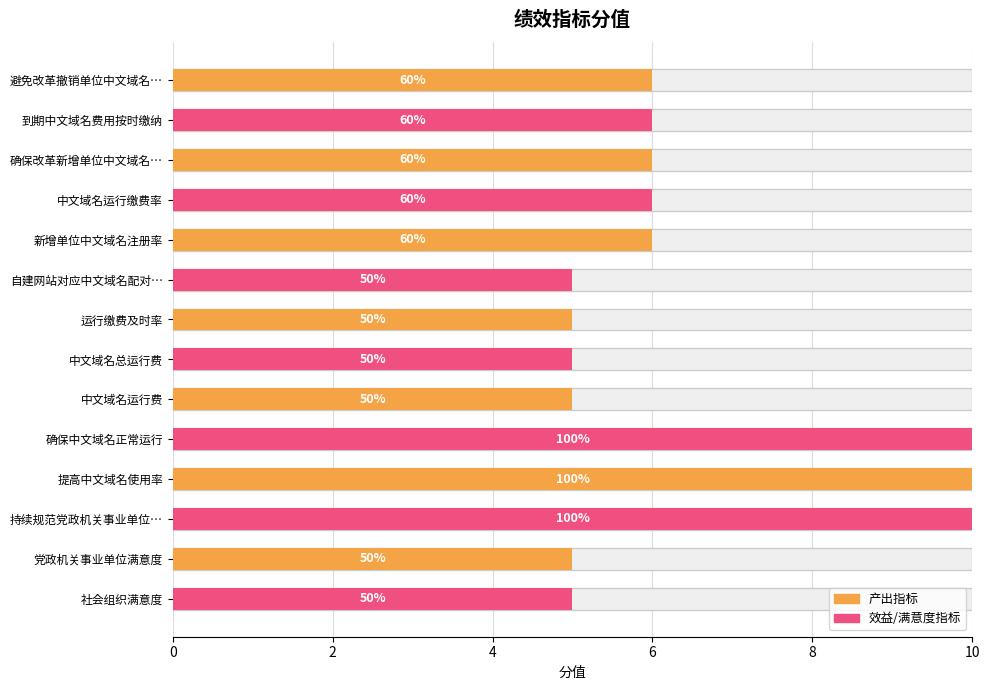

What is the approximate value at 中文域名运行费?

5